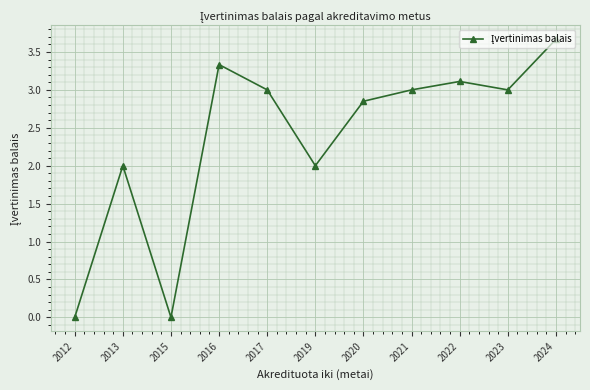

How many data points are less than 3?

5